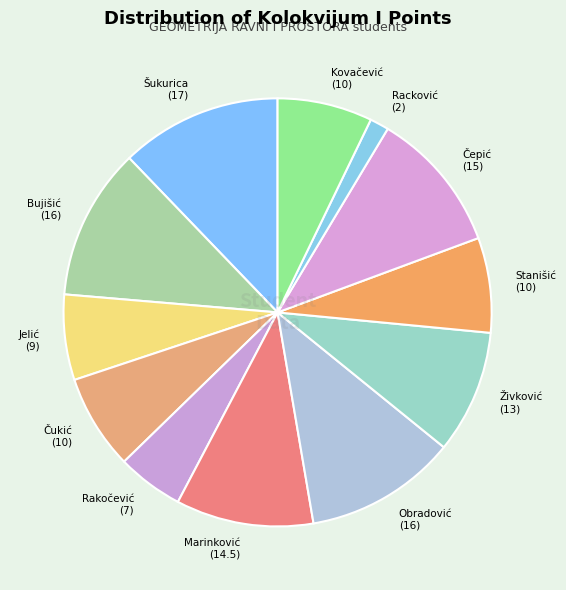

Does any single category account for the majority?

No